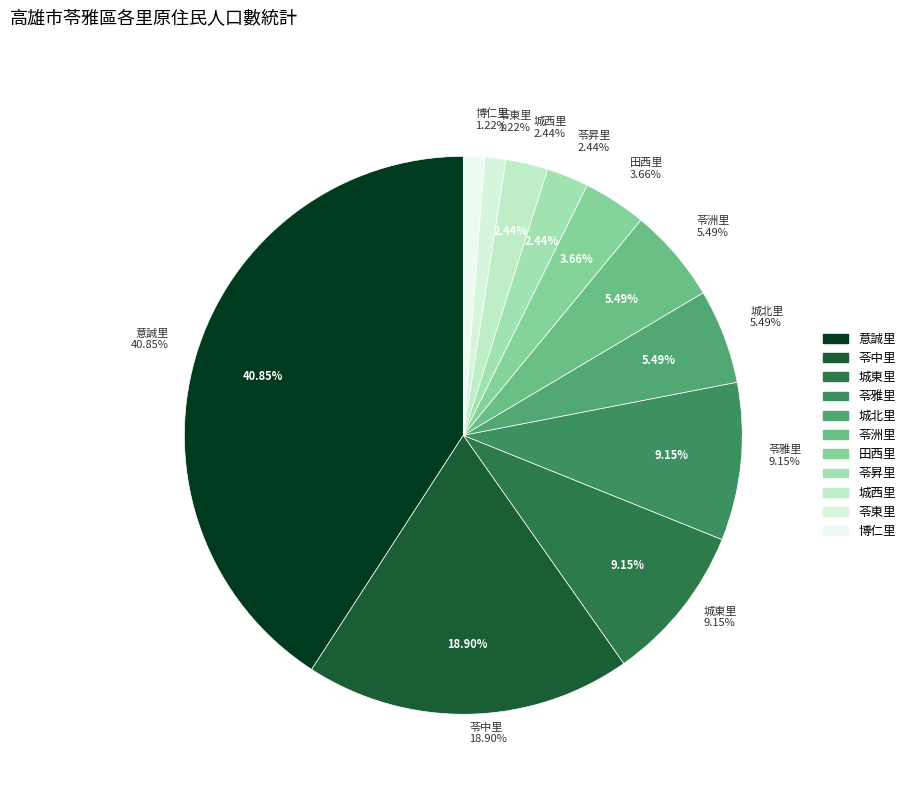

To the nearest percent, what is the average slice percentage?

9%